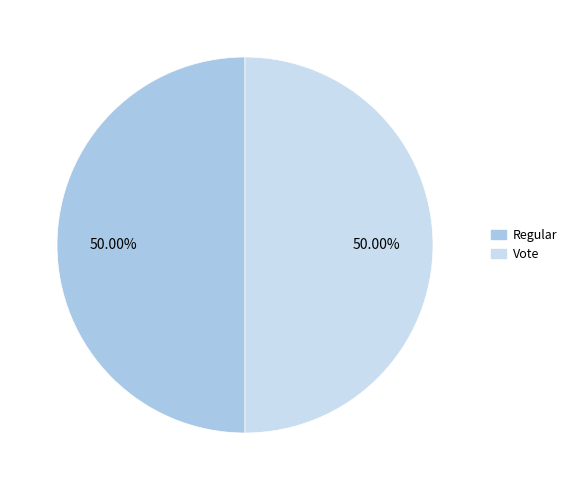

To the nearest percent, what portion does Vote represent?

50%